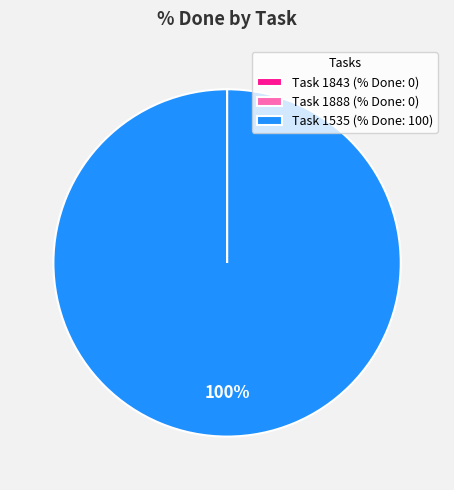

Is it true that Task 1535 (% Done: 100) is 100% of the pie?

True